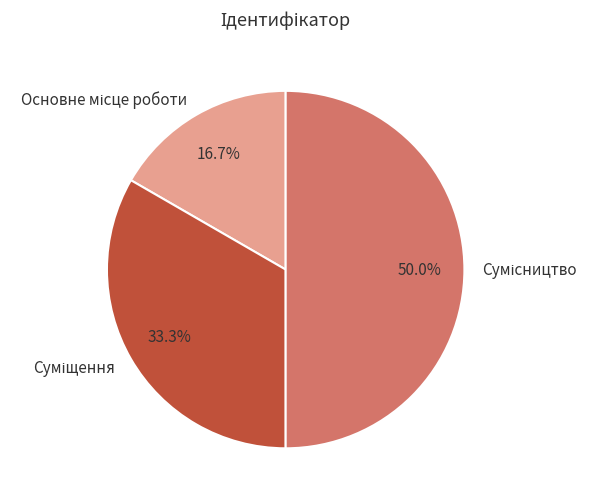

To the nearest percent, what portion does Сумісництво represent?

50%